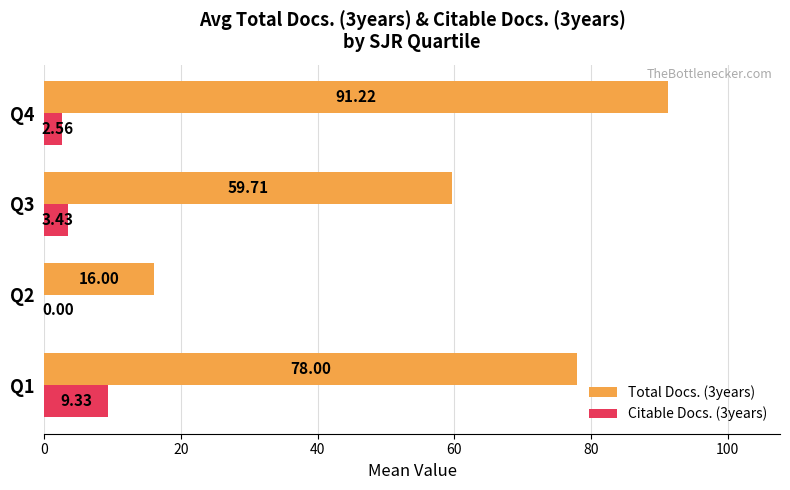

Is the value of Total Docs. (3years) at Q4 greater than the value of Citable Docs. (3years) at Q2?

Yes